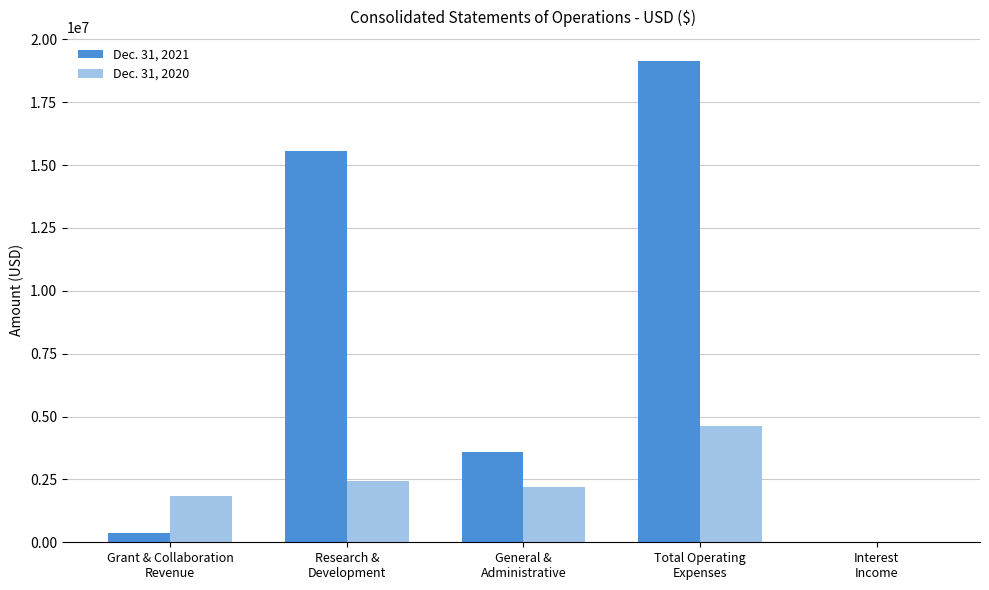

Is it true that Dec. 31, 2021 equals 19131324 at Total Operating
Expenses?

True